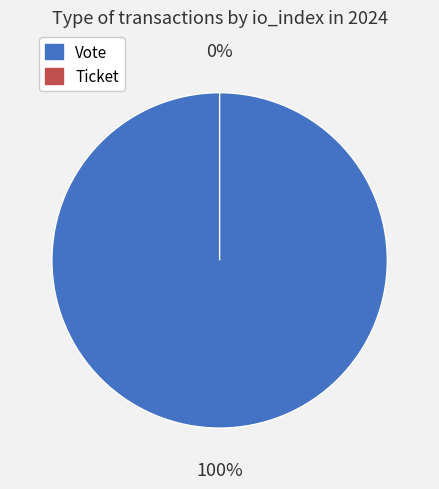

How many slices are in this pie chart?

2